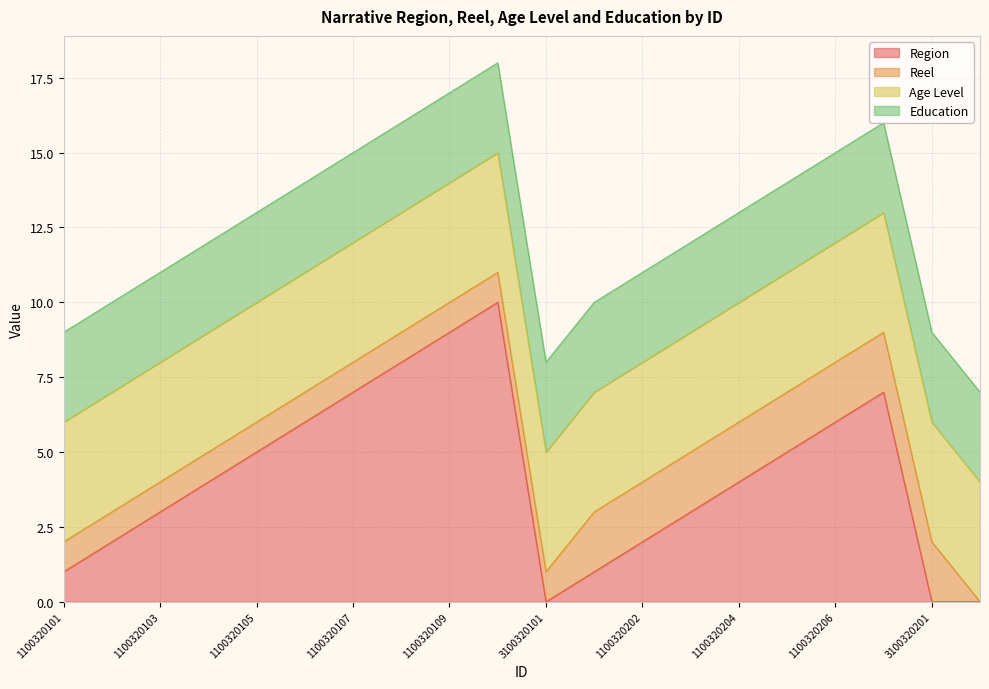

Count the Region values in the range 2 to 7.

12